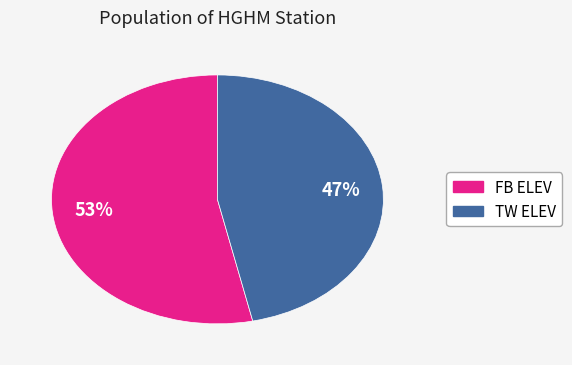

How many slices are in this pie chart?

2